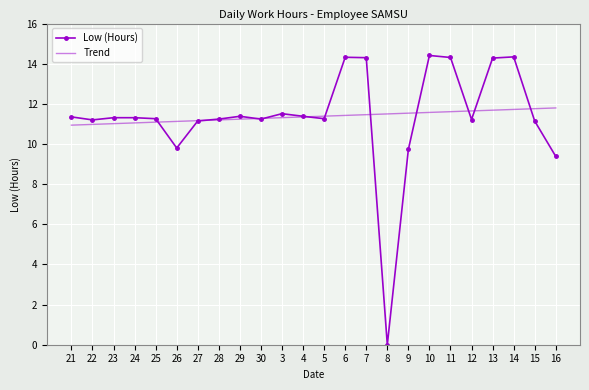

Which series has the widest spread of values?

Low (Hours)